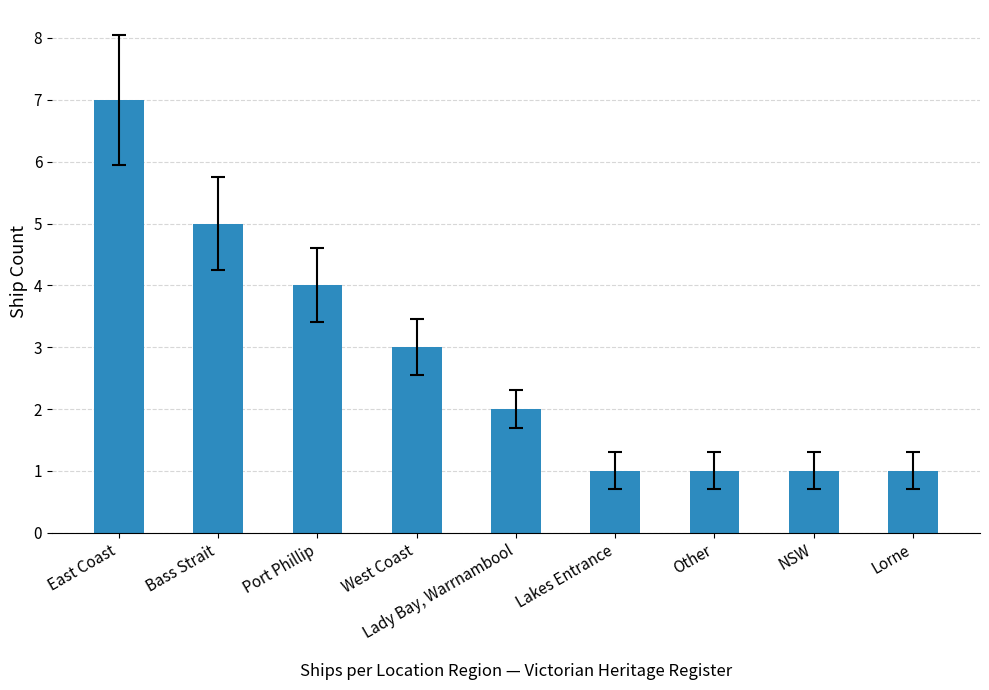

How many values are between 1 and 4?

7